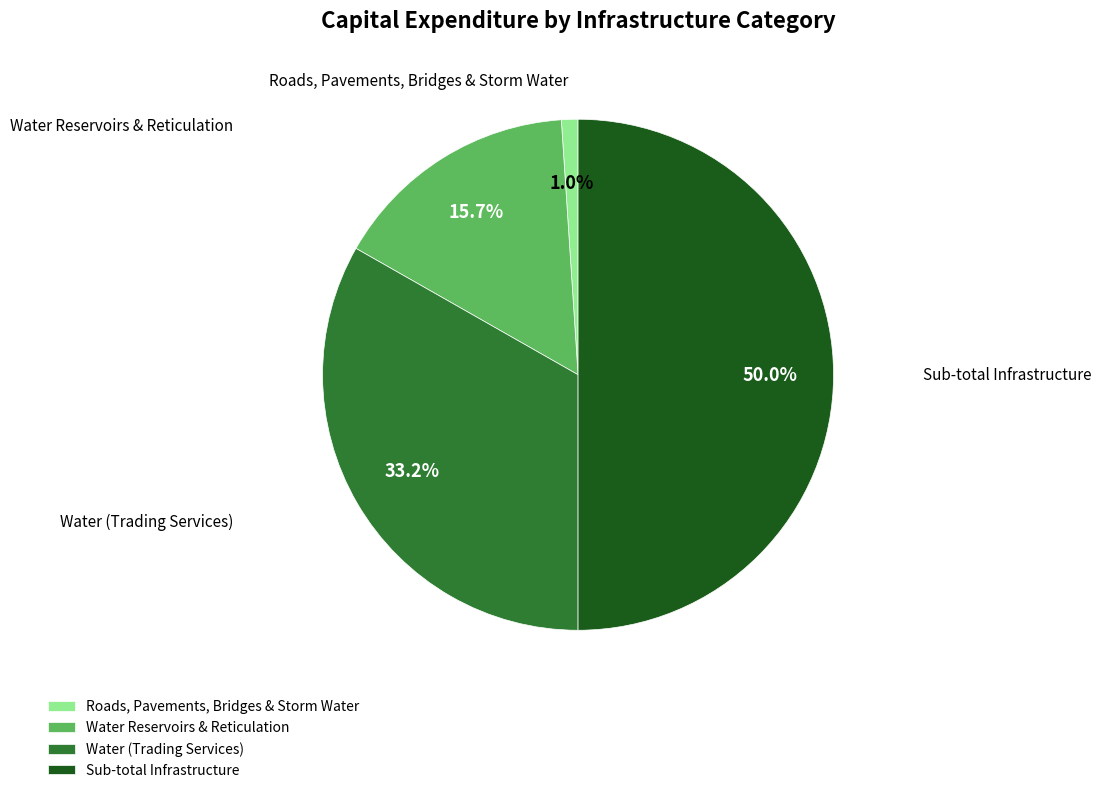

Which has a higher value, Water Reservoirs & Reticulation or Roads, Pavements, Bridges & Storm Water?

Water Reservoirs & Reticulation